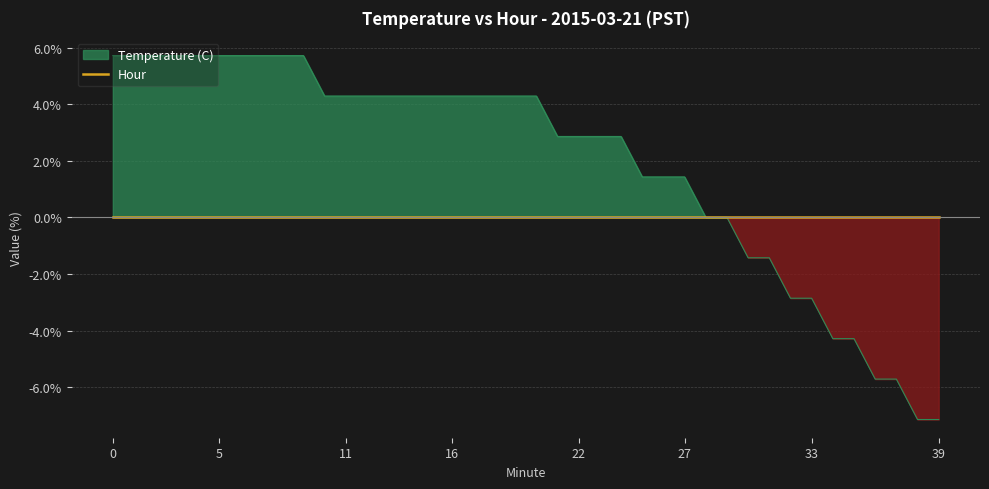

Reading left to right, what are all the values shown in this chart?

5.7	5.7	5.7	5.7	5.7	5.7	5.7	5.7	5.7	5.7	4.3	4.3	4.3	4.3	4.3	4.3	4.3	4.3	4.3	4.3	4.3	2.9	2.9	2.9	2.9	1.4	1.4	1.4	0.0	0.0	-1.4	-1.4	-2.9	-2.9	-4.3	-4.3	-5.7	-5.7	-7.1	-7.1